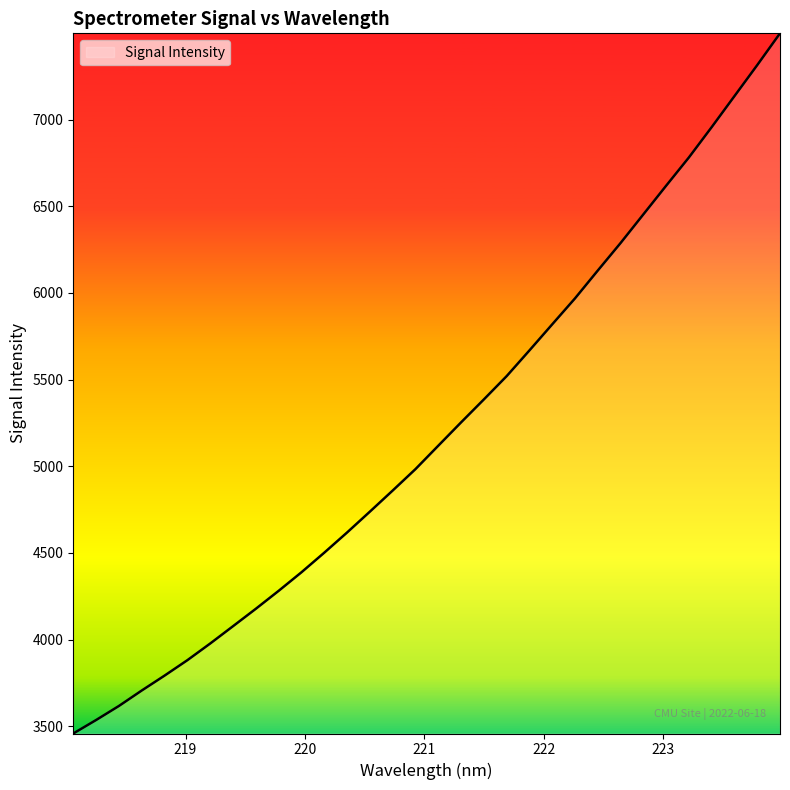

True or false: there are more than 2 points higher than both neighbors.

False